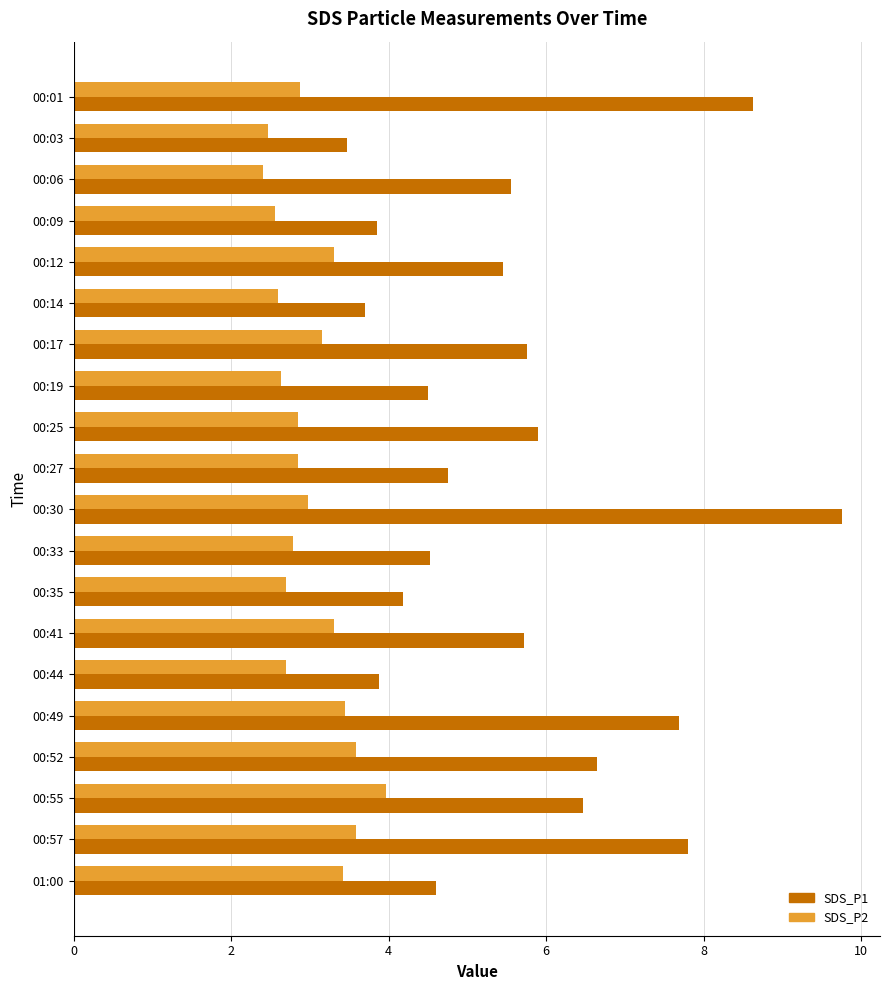

How many series are shown in this chart?

2